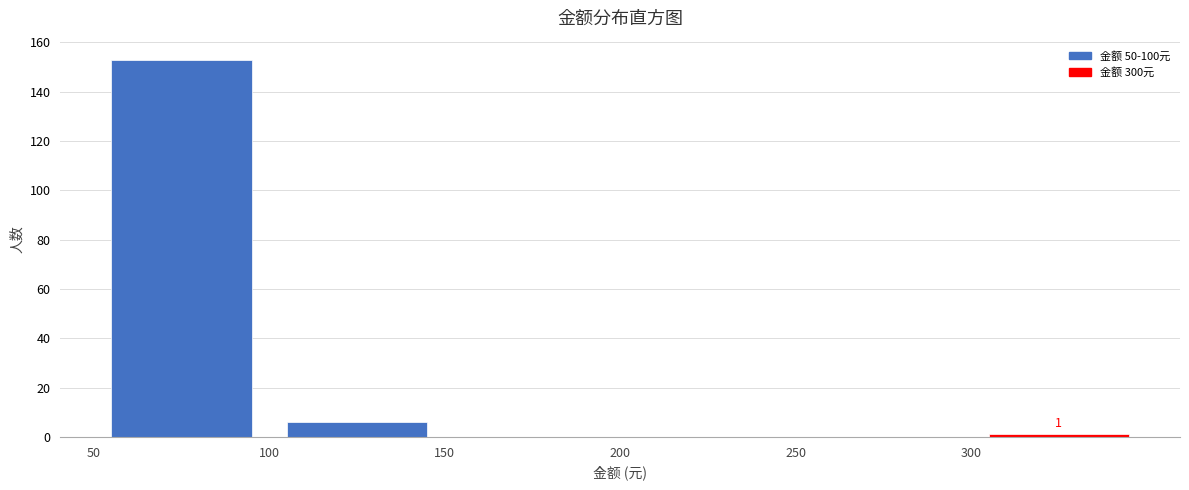

Over which range of the x-axis is the bar tallest?

50 to 100